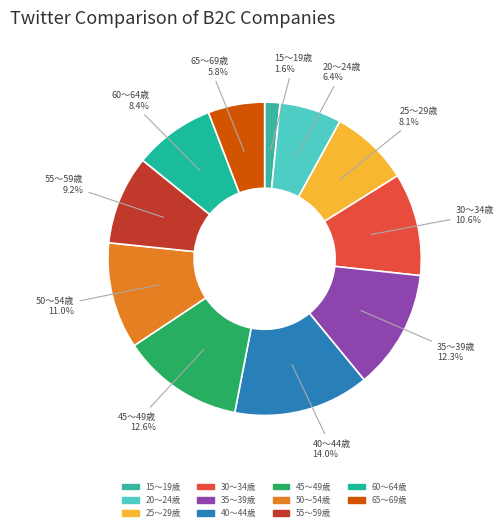

Which category has the smallest portion of the pie?

15～19歳